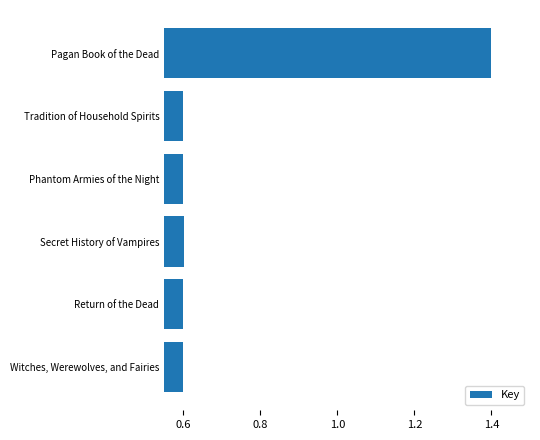

How many values are between 0 and 1?

5